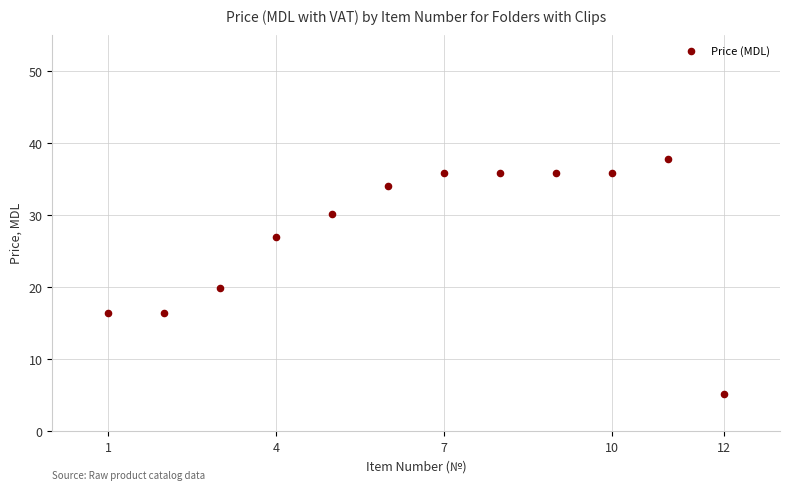

What Y value in the scatter plot is closest to 21?

19.9